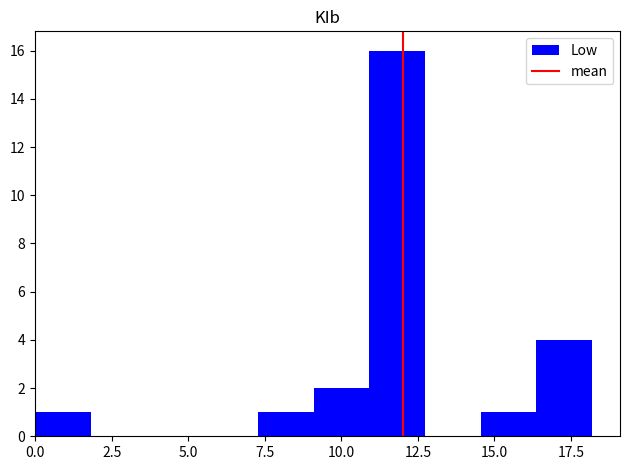

Around what value on the x-axis is the tallest bar? Give the approximate position of its centre, as read against the axis.

12.0